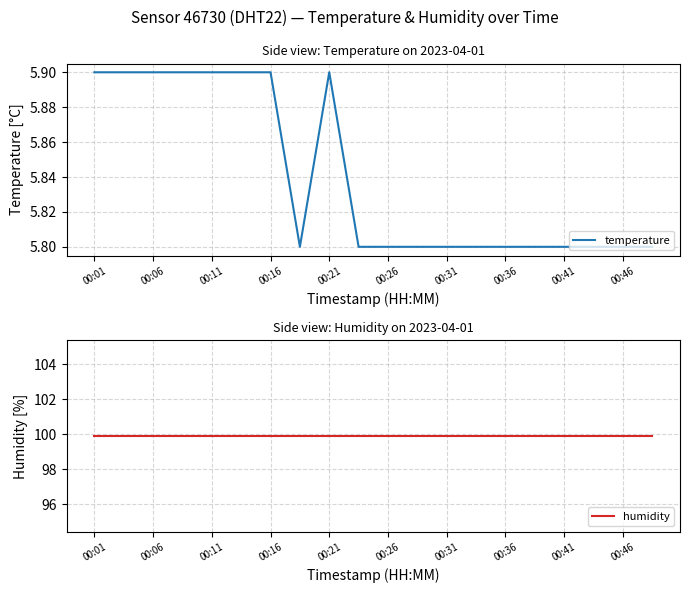

The value of temperature at 00:46 is 8.8. True or false?

False